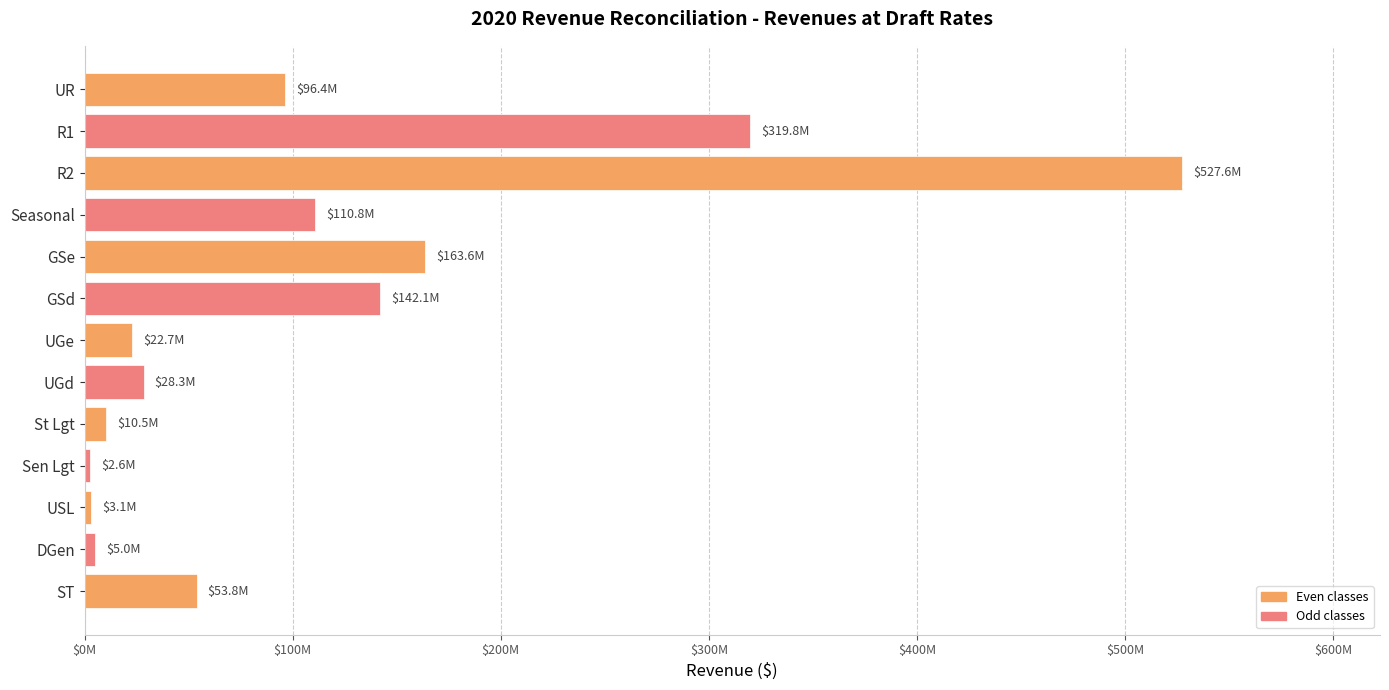

Are the bars horizontal?

Yes